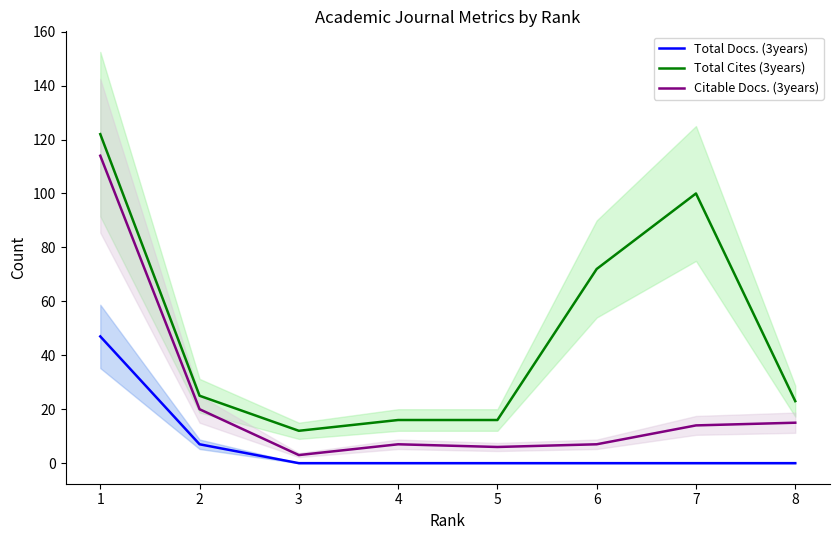

What is the total value across all series at 7?

114